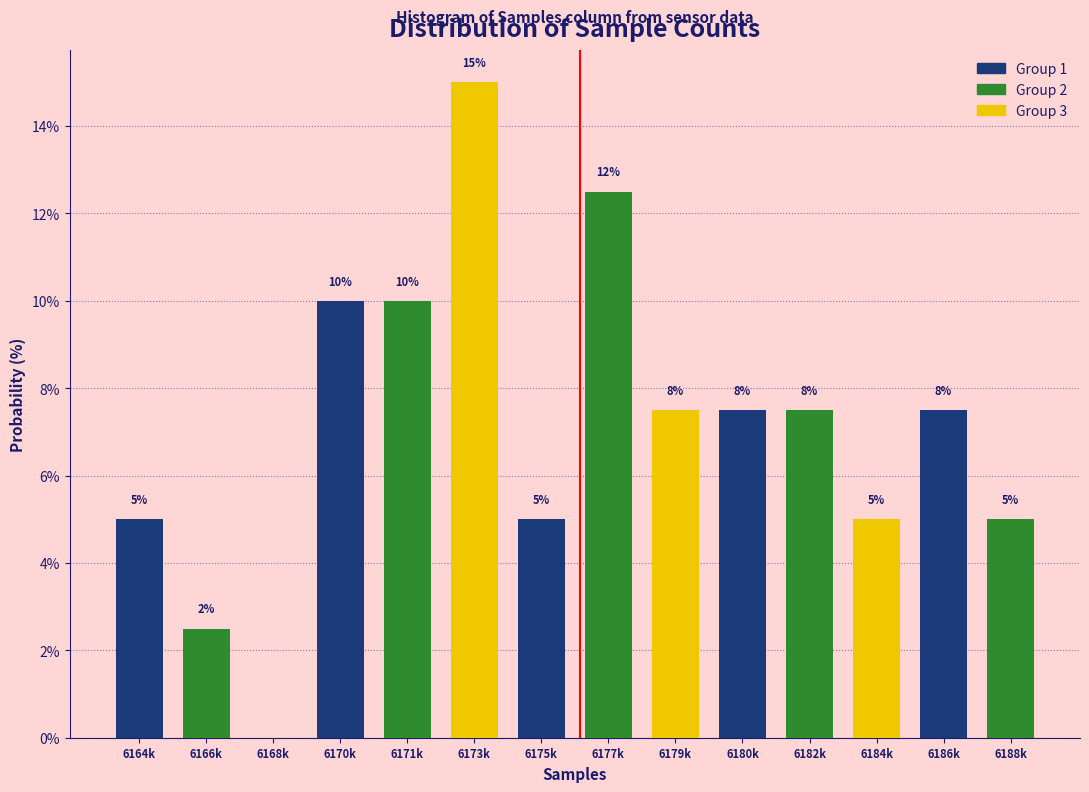

Which label corresponds to the largest value in the chart?

6173k